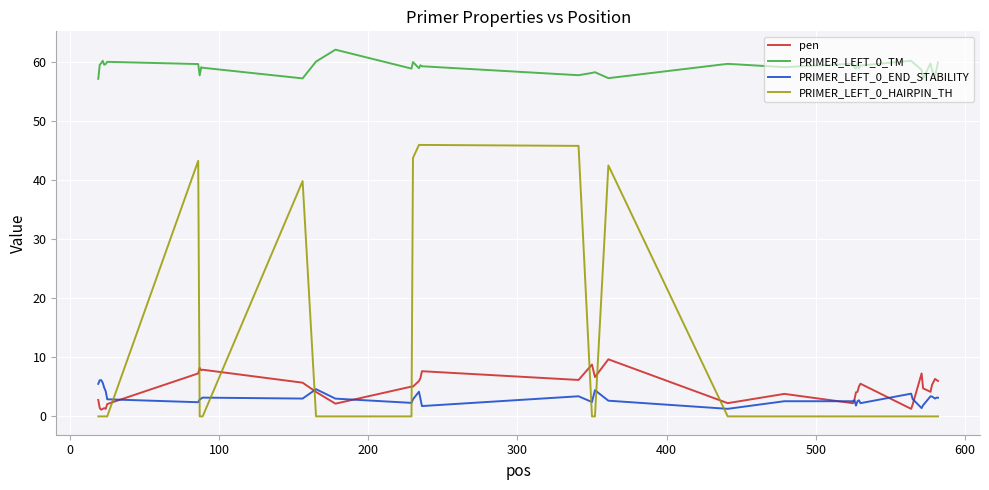

What is the average value of the PRIMER_LEFT_0_END_STABILITY series?

3.2